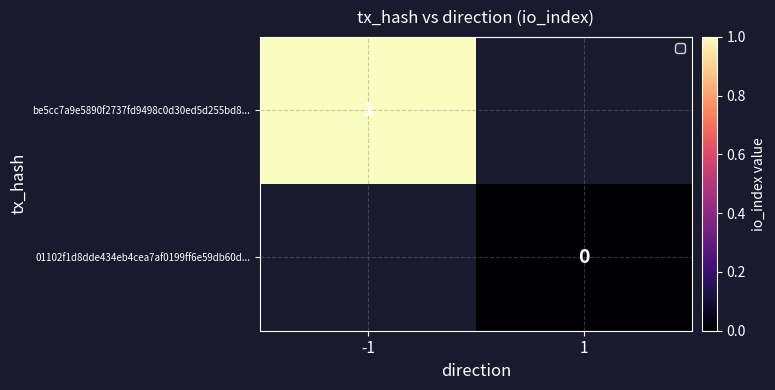

Count the number of data series in this chart.

2